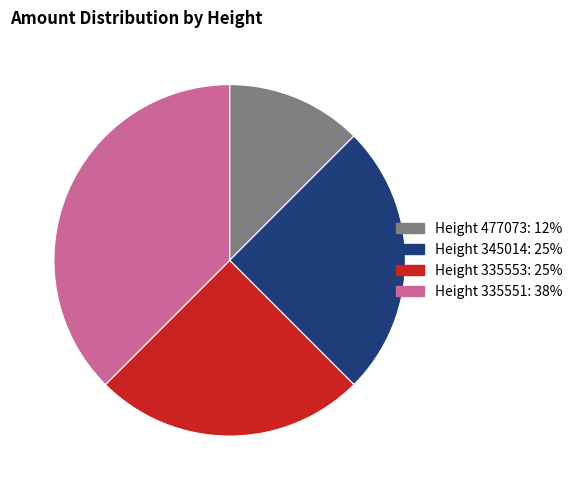

How many segments does this pie chart have?

4